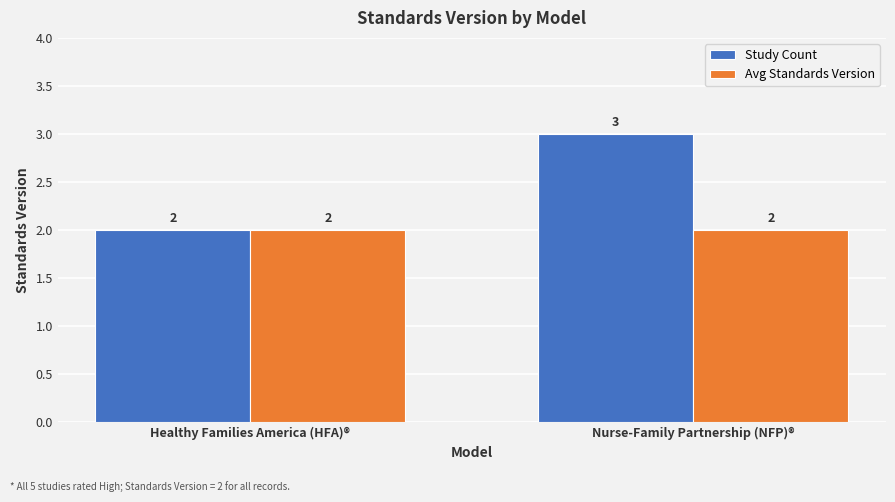

What is the label of the 1st bar from the left?

Healthy Families America (HFA)®